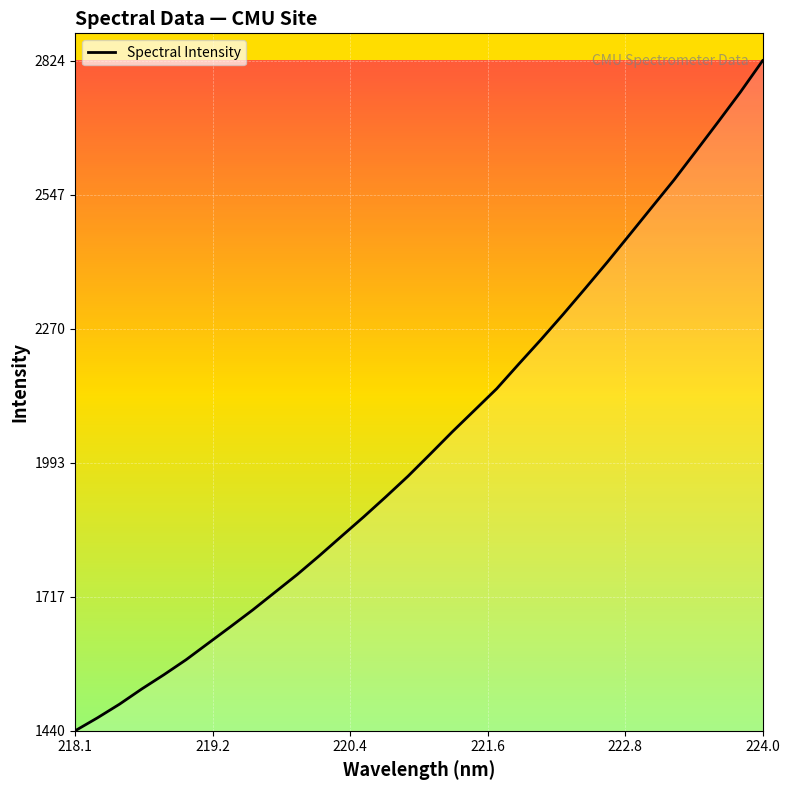

True or false: there are more than 2 points higher than both neighbors.

False